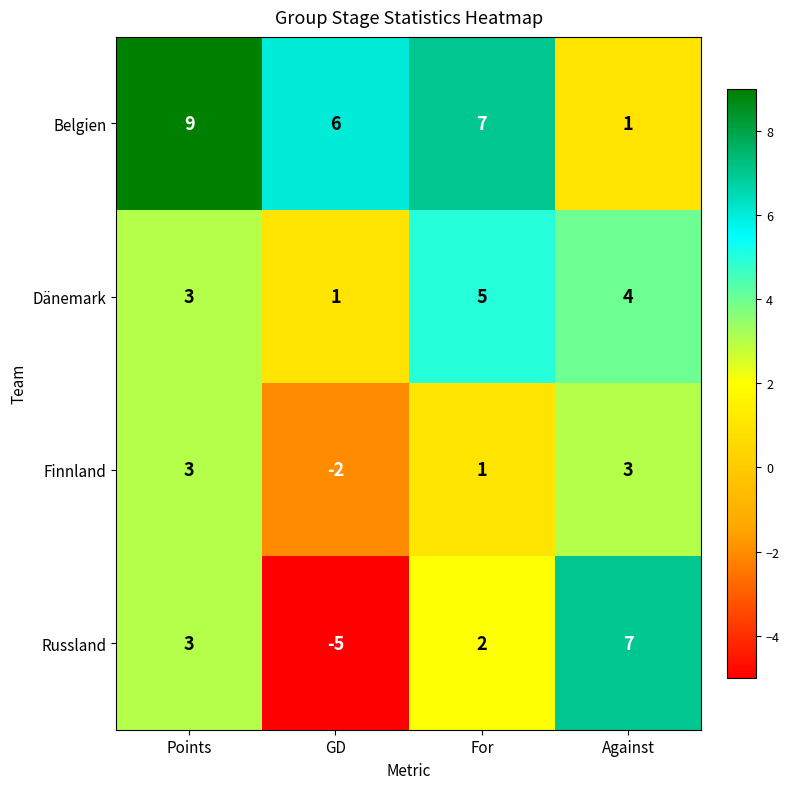

At GD, list the series in order from smallest to largest.

Russland, Finnland, Dänemark, Belgien